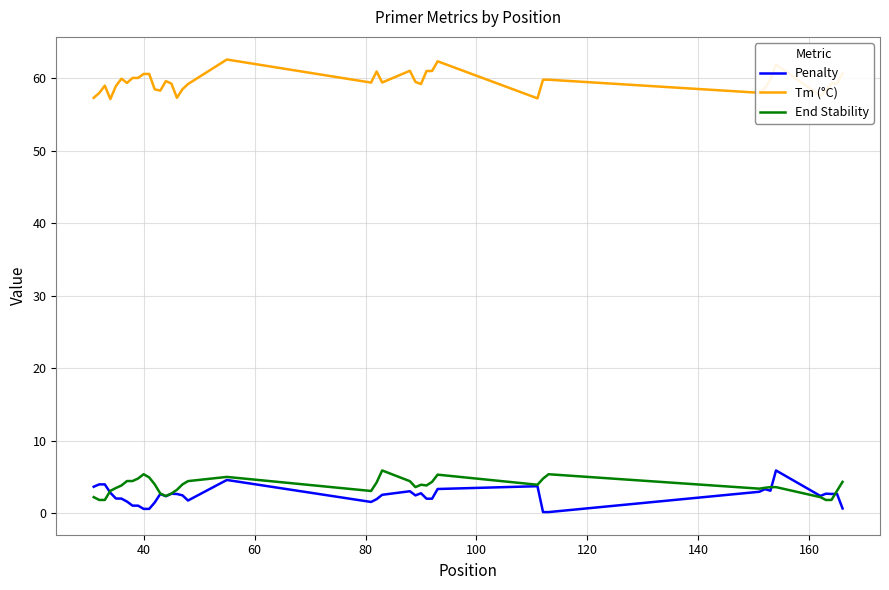

Which series has the largest total across all categories?

Tm (°C)